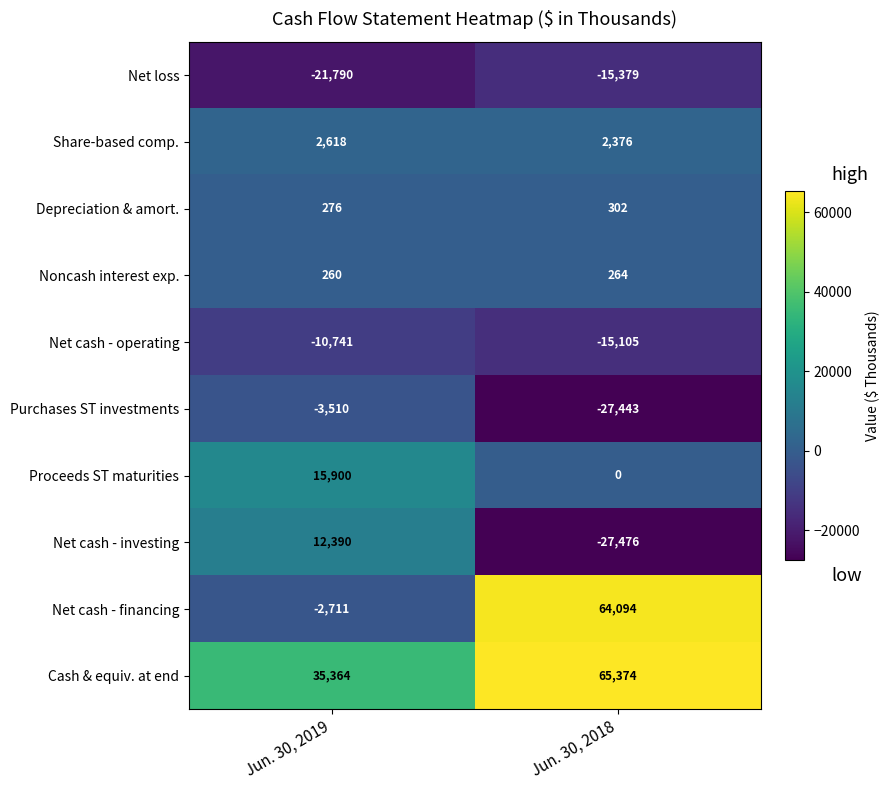

Reading right to left, list all the values displayed in this chart.

Net loss: -15379	-21790
Share-based comp.: 2376	2618
Depreciation & amort.: 302	276
Noncash interest exp.: 264	260
Net cash - operating: -15105	-10741
Purchases ST investments: -27443	-3510
Proceeds ST maturities: 0	15900
Net cash - investing: -27476	12390
Net cash - financing: 64094	-2711
Cash & equiv. at end: 65374	35364